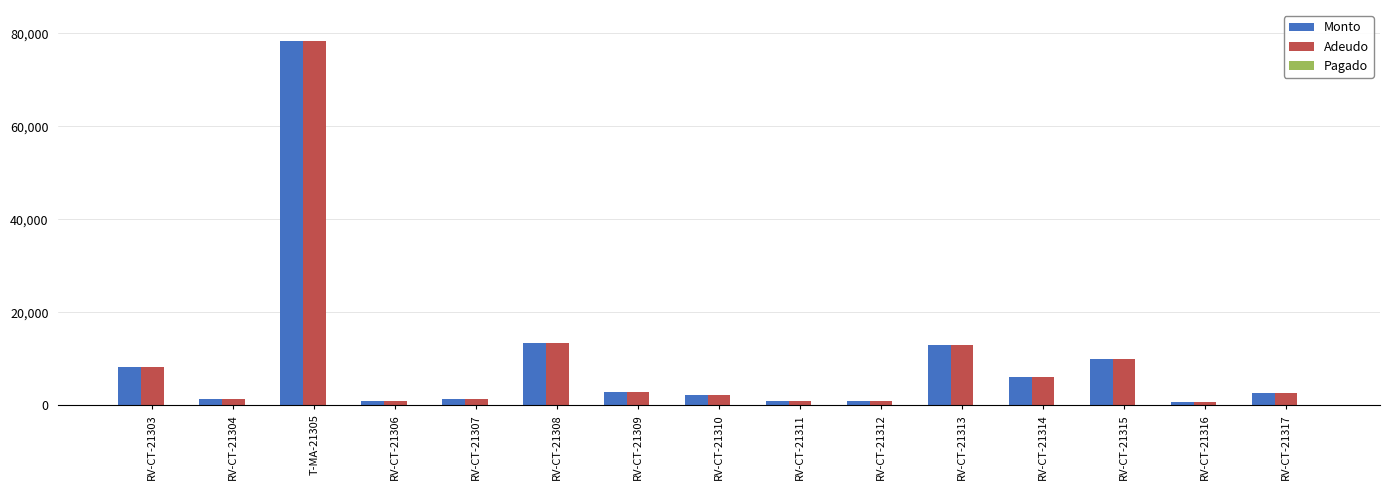

How many bars are there in each group?

2